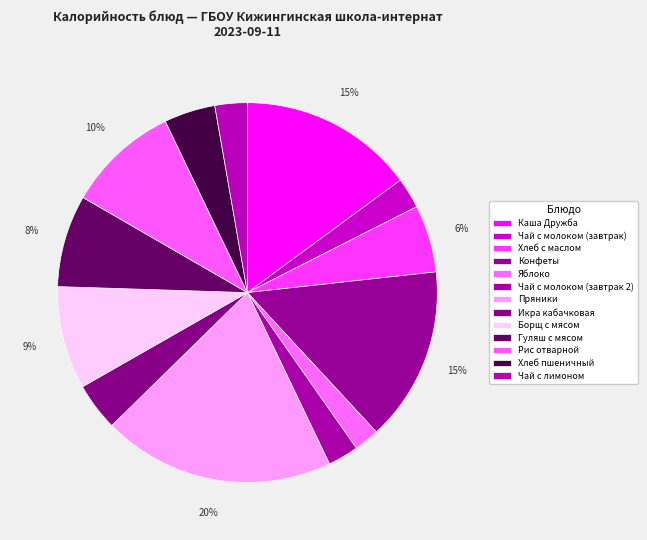

What is the ratio of the value at Борщ с мясом to the value at Чай с лимоном?

3.2